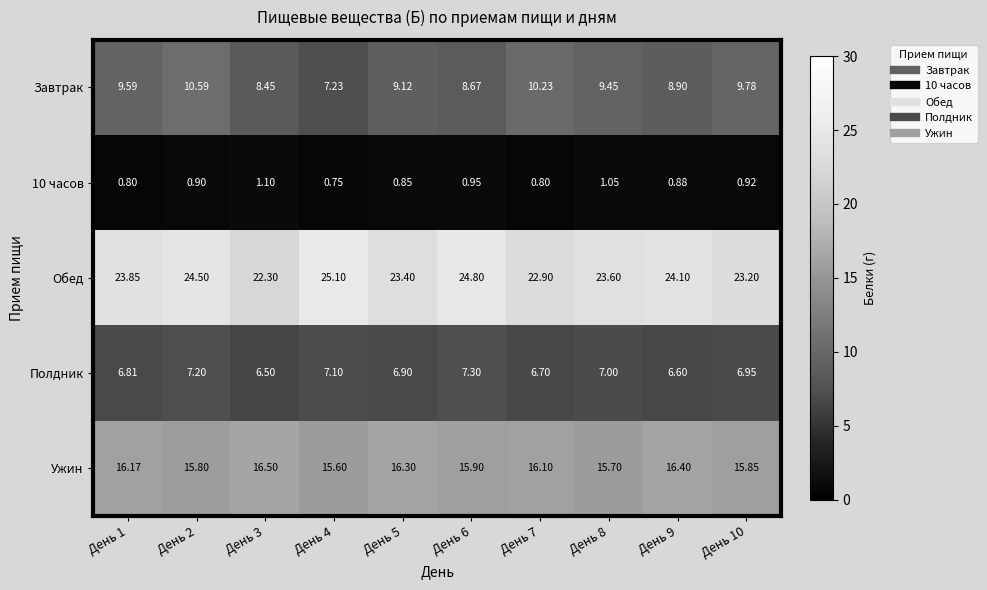

Which series has the widest spread of values?

Завтрак